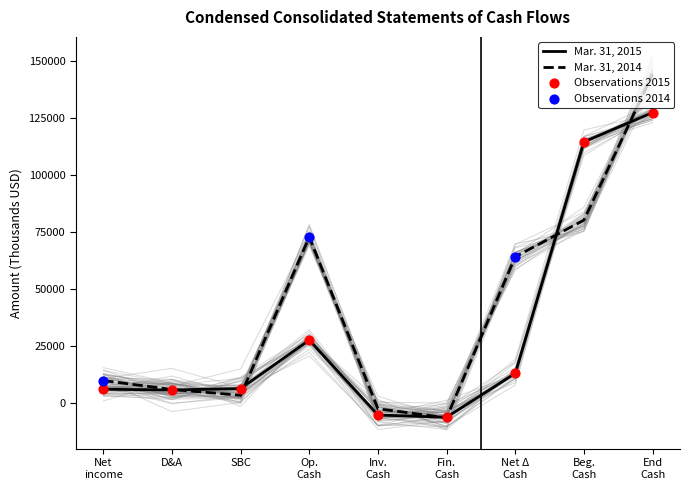

What is the lowest value of the Mar. 31, 2015 series?

-6337